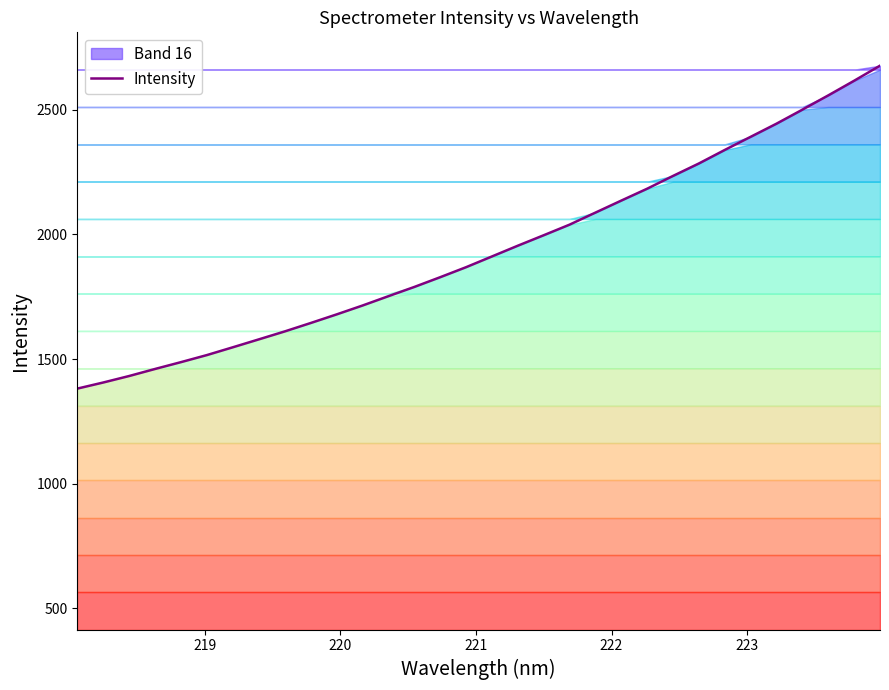

What is the lowest value of the Intensity series?

1381.3